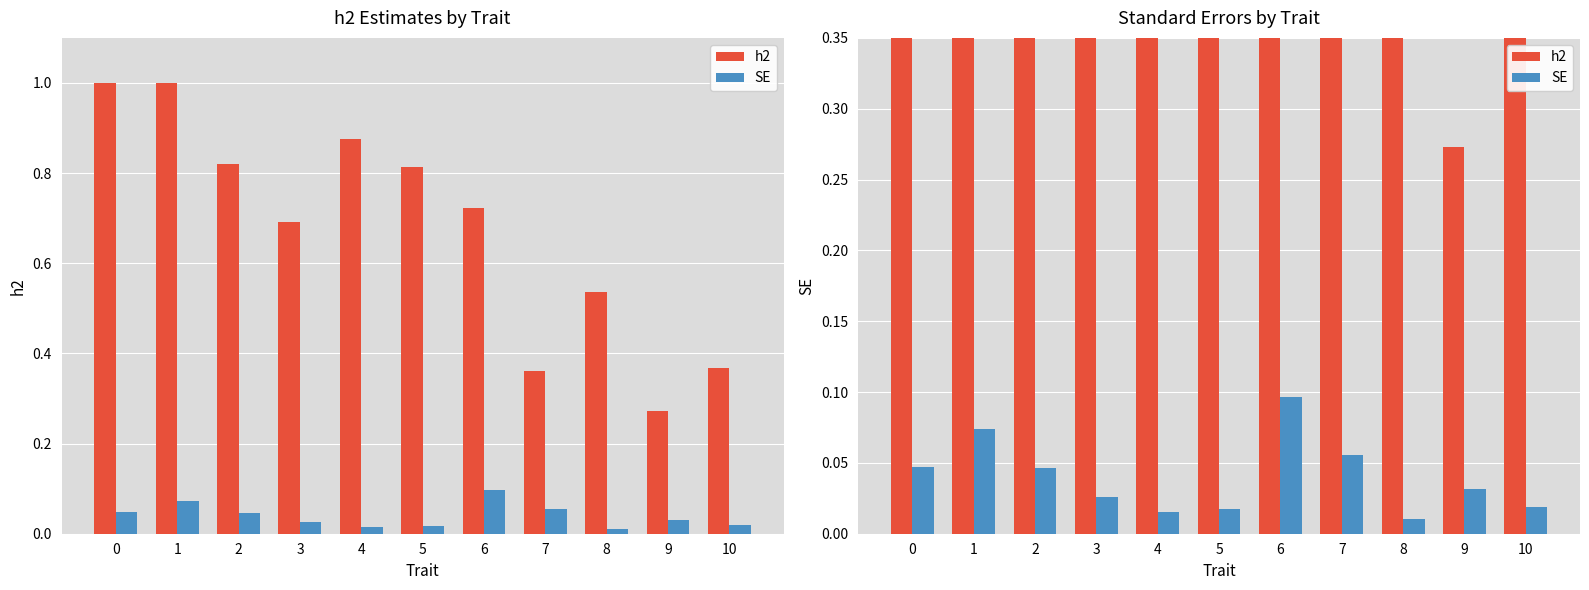

Rank the series by their average value, from lowest to highest.

SE, h2